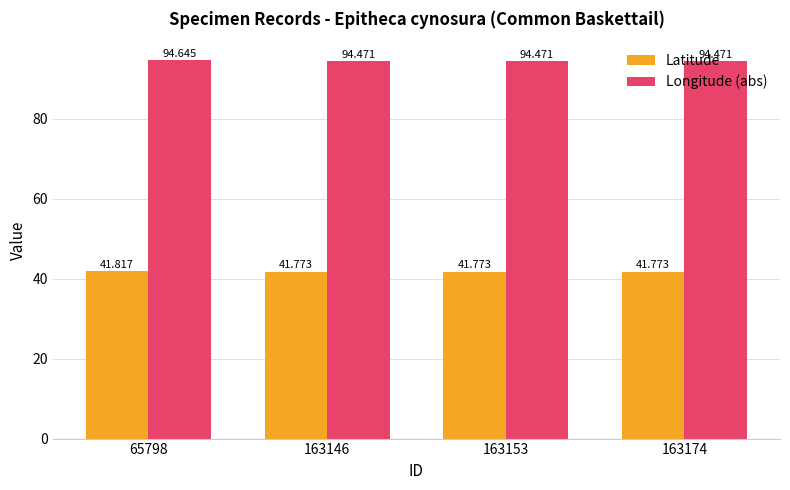

Count the number of data series in this chart.

2